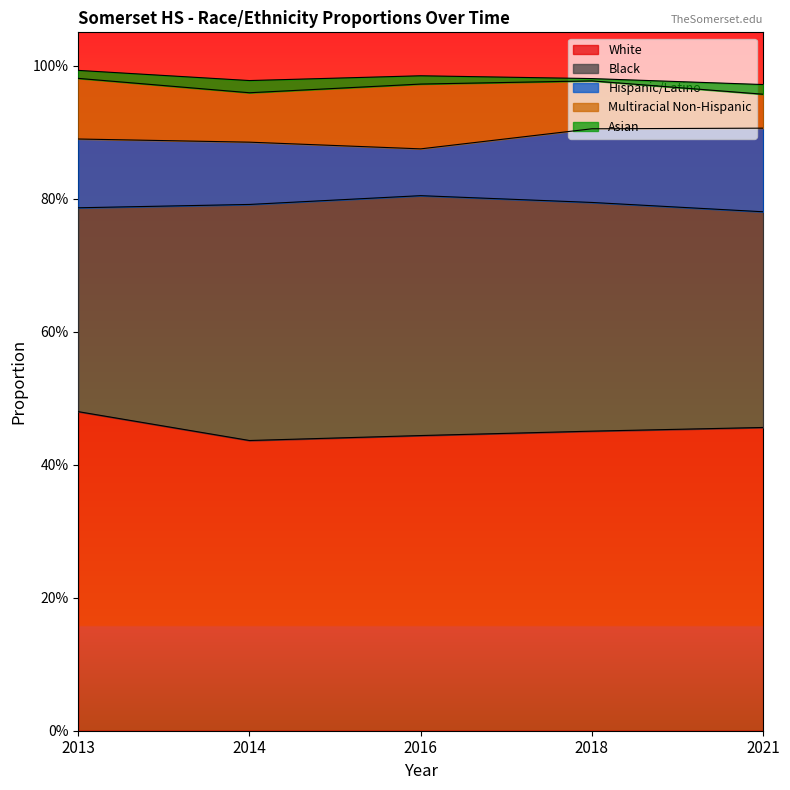

Is the value of Asian at 2016 greater than the value of Multiracial Non-Hispanic at 2021?

No